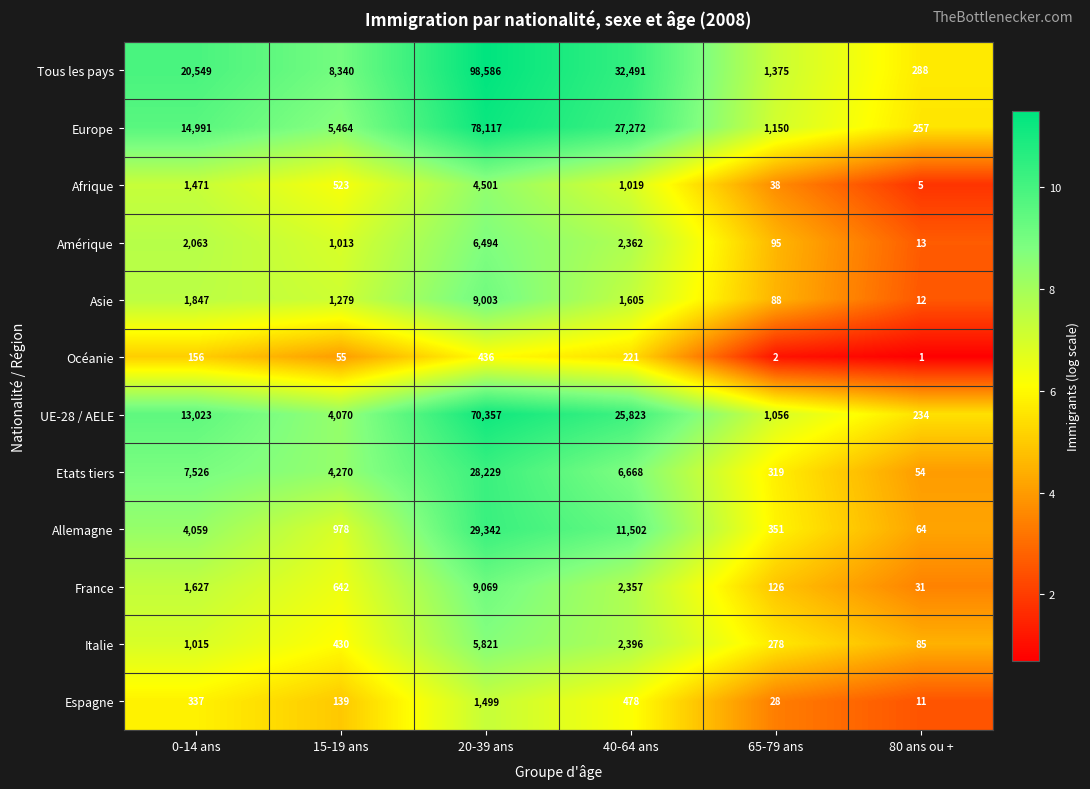

What is the difference between the maximum and second lowest values in the Afrique series?

4463